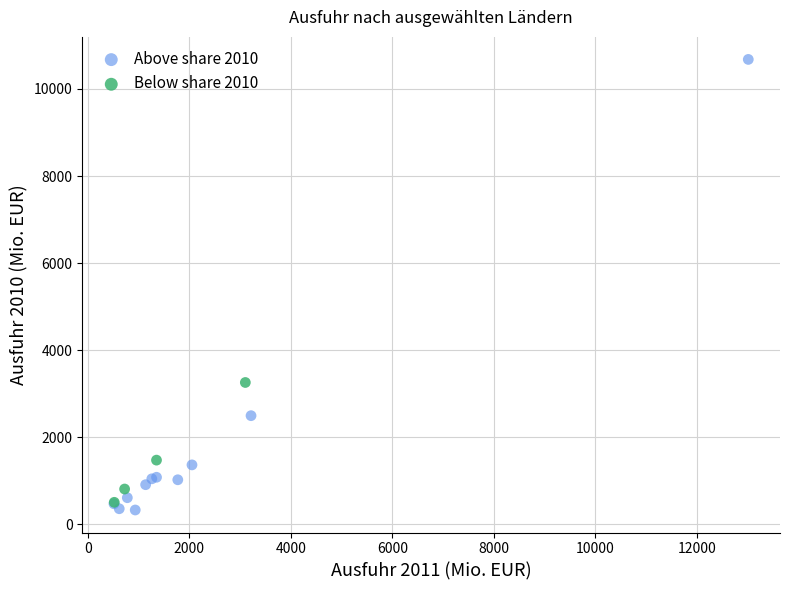

What are all the series names shown in the legend?

Above share 2010, Below share 2010